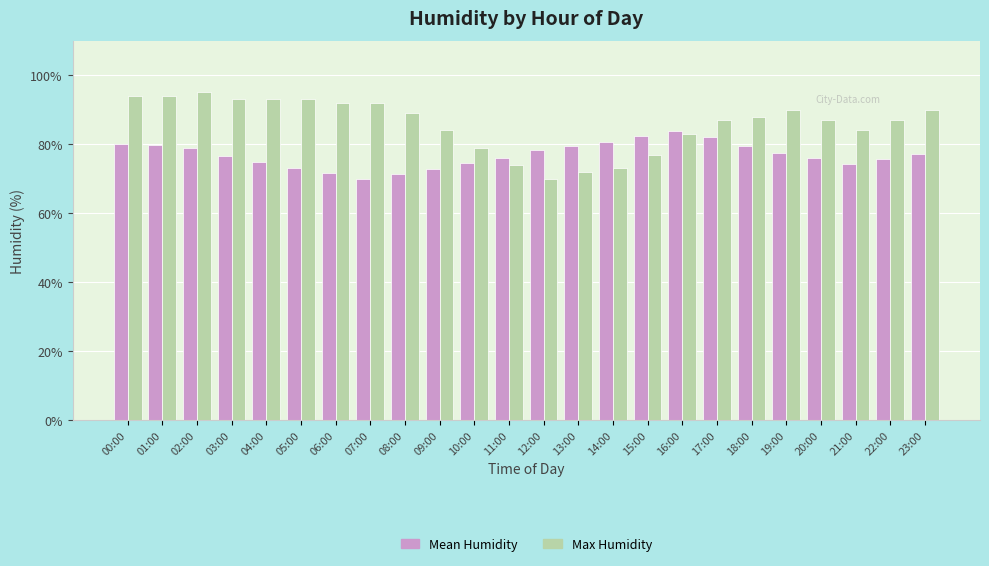

What is the maximum value shown in the chart?

95.0